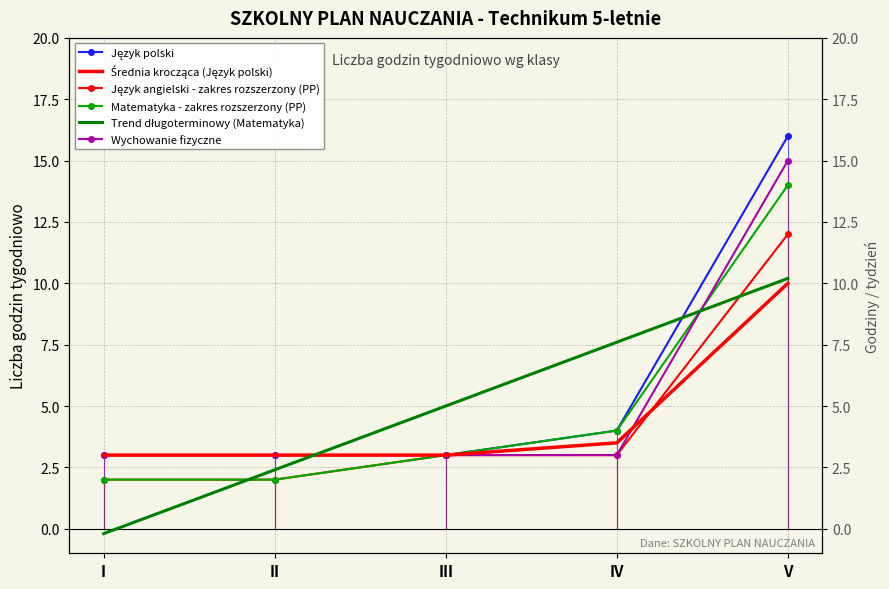

What are all the series names shown in the legend?

Język polski, Średnia krocząca (Język polski), Język angielski - zakres rozszerzony (PP), Matematyka - zakres rozszerzony (PP), Trend długoterminowy (Matematyka), Wychowanie fizyczne